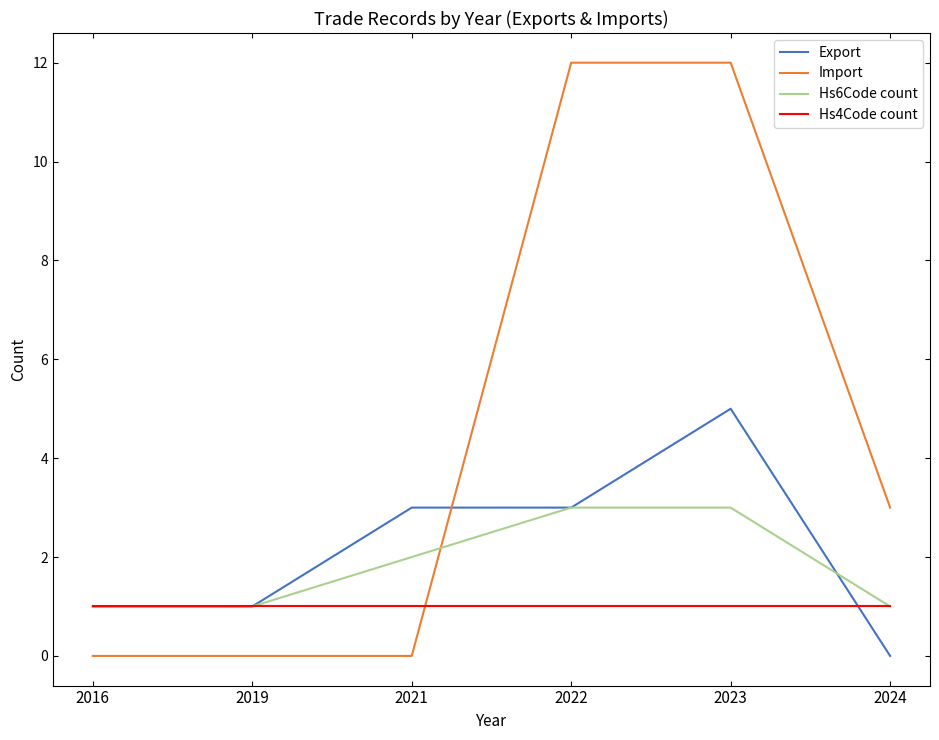

At which label does Export reach its minimum?

2024